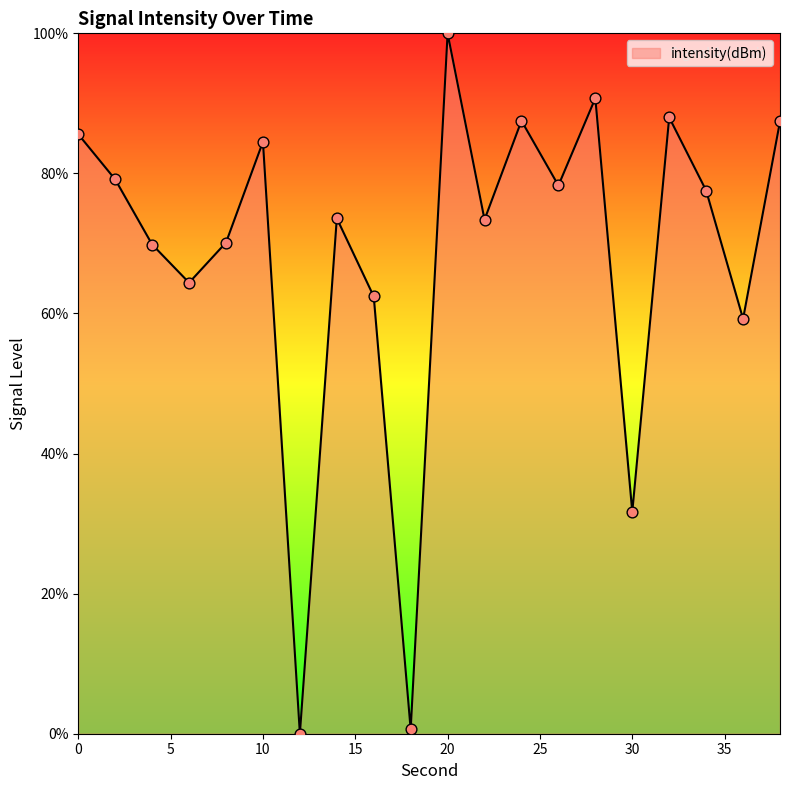

What is the maximum value shown in the chart?

100.0